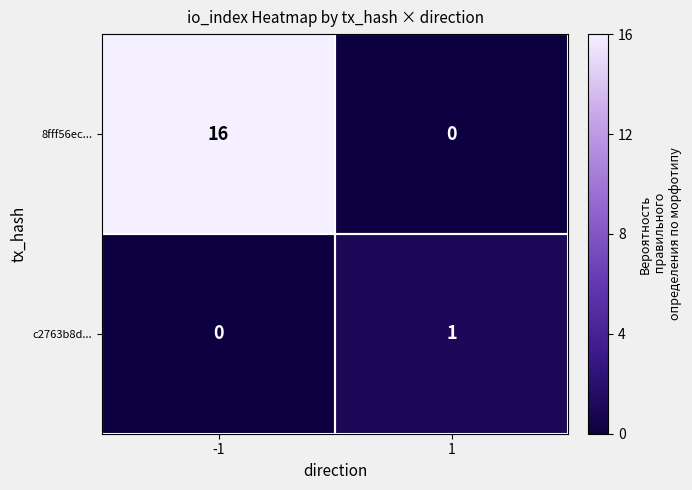

True or false: 8fff56ec... has a value of 10 at -1.

False